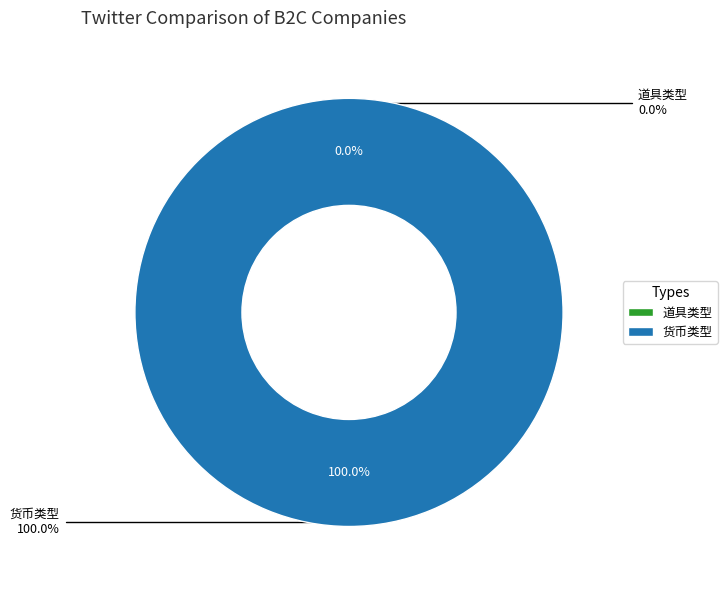

To the nearest percent, what percentage of the pie is 货币类型?

100%